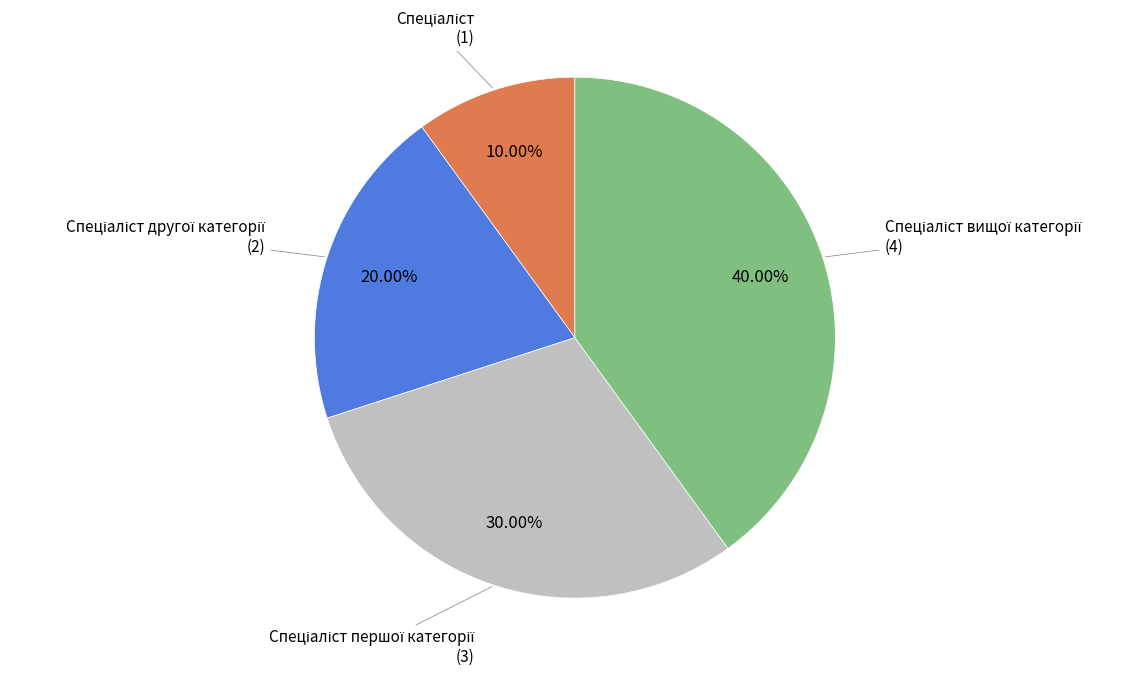

Is there a majority slice in this chart?

No